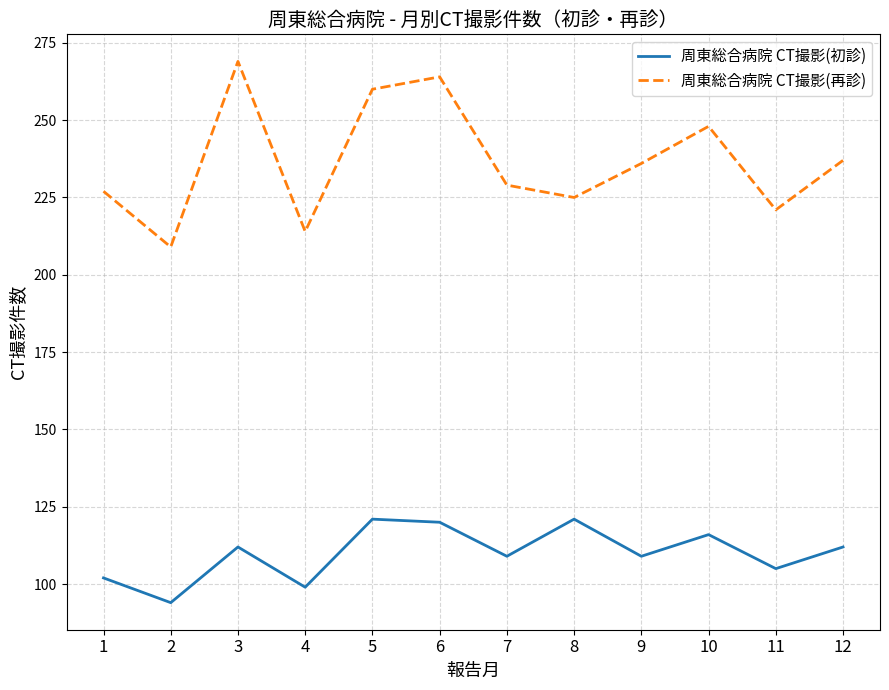

Is the value of 周東総合病院 CT撮影(再診) at 4 greater than the value of 周東総合病院 CT撮影(初診) at 7?

Yes